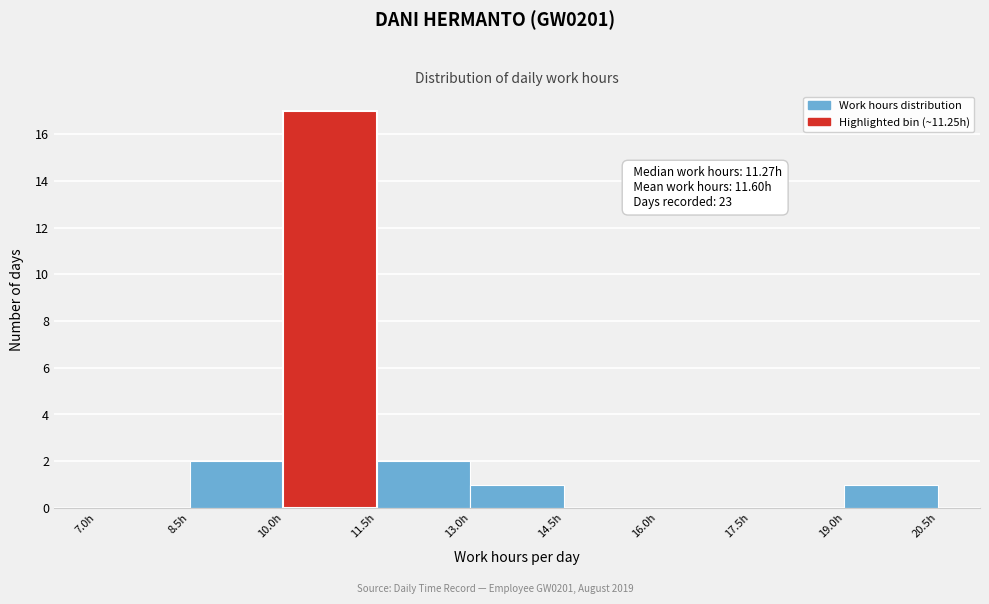

Which range on the x-axis has the tallest bar?

10.0 to 11.5